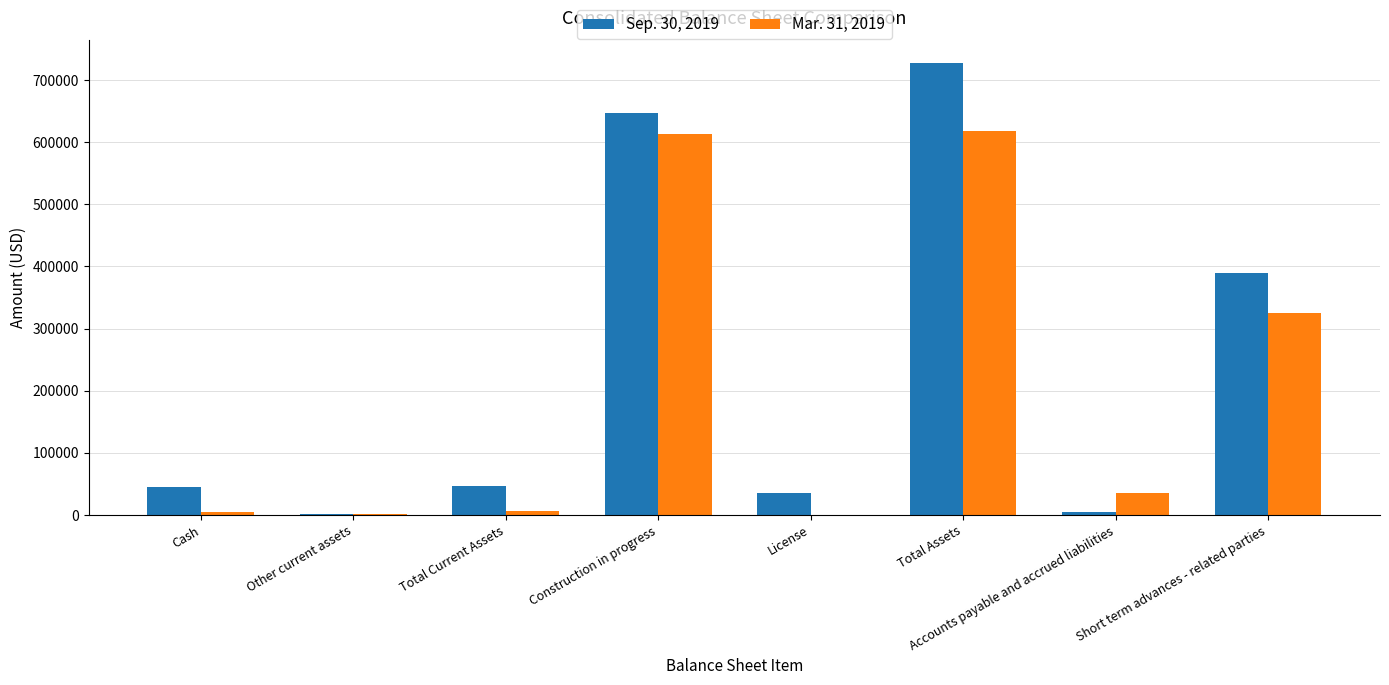

What is the total value across all series at Construction in progress?

1259306